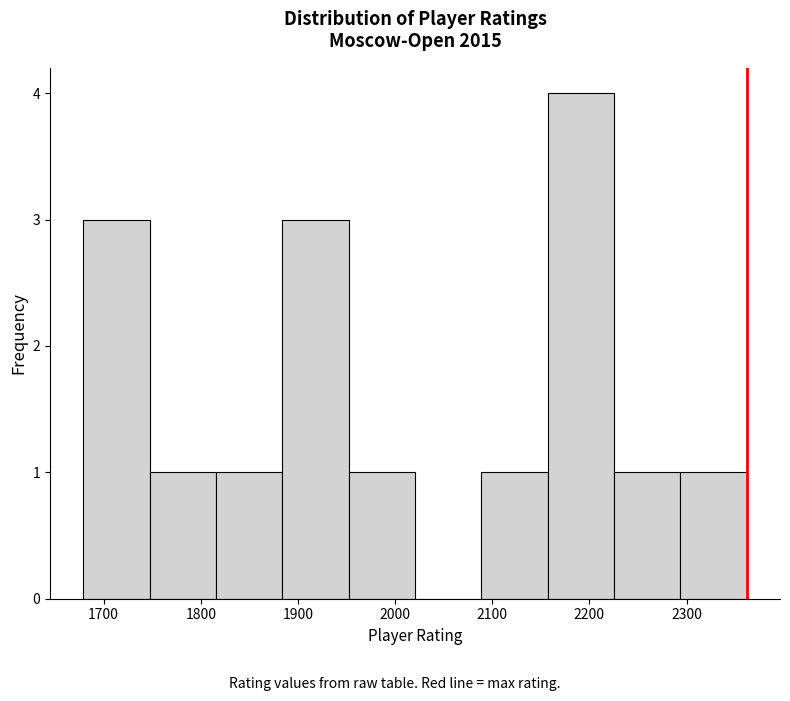

Reading left to right, transcribe this chart: for each bar, give the range it covers on the x-axis and its height. Neither the bar edges nor the heights are printed on the chart, so give them approximately, as read against the axes.

1680 to 1750: 3
1750 to 1820: 1
1820 to 1880: 1
1880 to 1950: 3
1950 to 2020: 1
2020 to 2090: 0
2090 to 2160: 1
2160 to 2230: 4
2230 to 2290: 1
2290 to 2360: 1